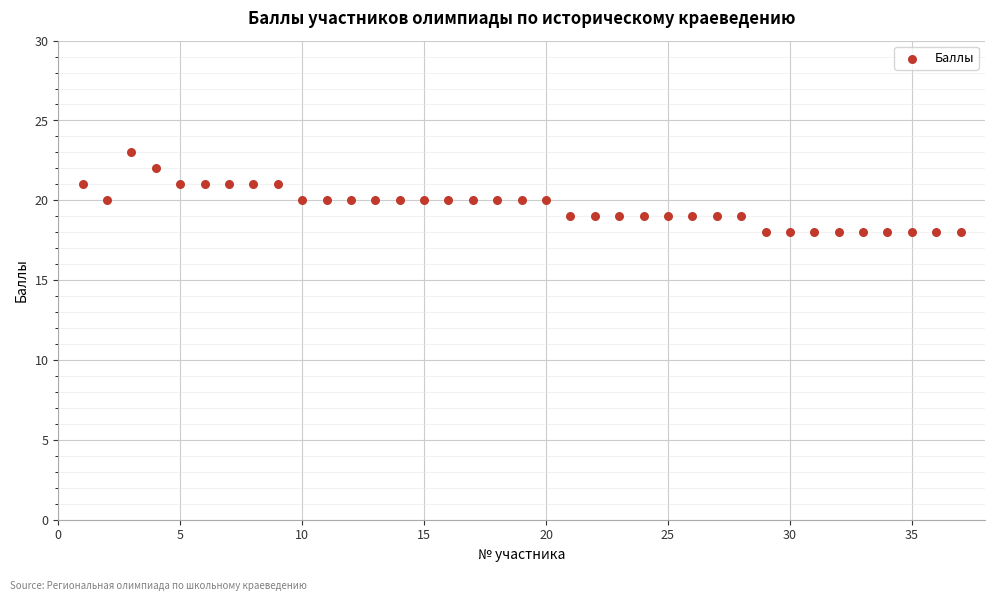

What is the range of X values (max minus min)?

36